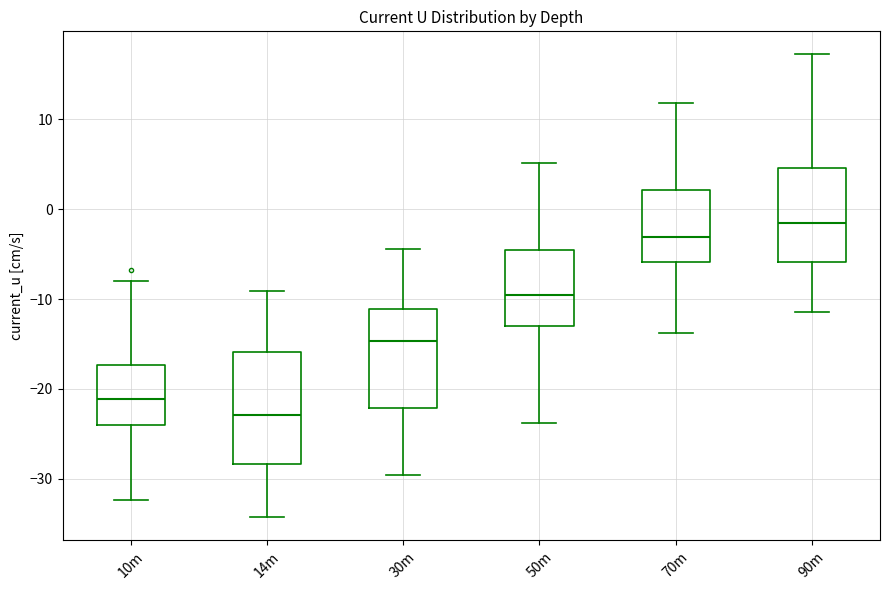

Where does the median line of the box for 30m sit on the y-axis? The values are not printed on the chart, so give them approximately, as read against the axis.

-15